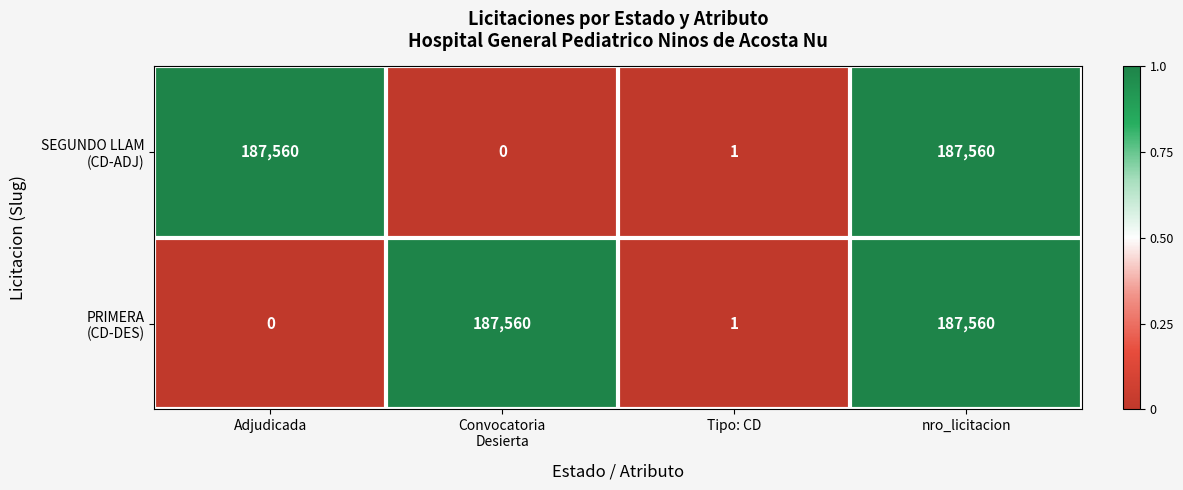

At how many categories does at least one series exceed 142158?

3